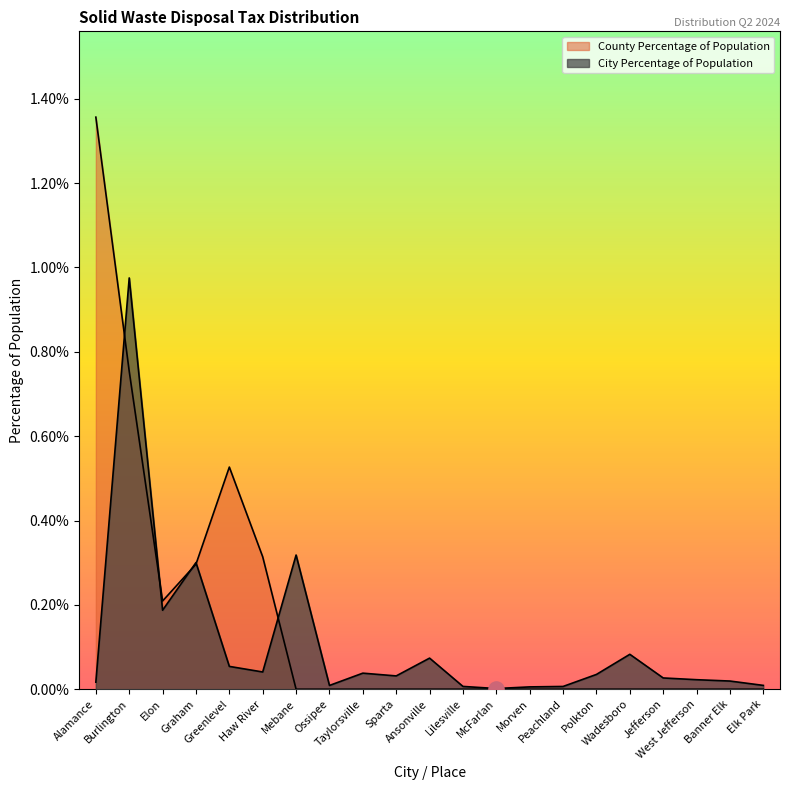

Which series has the widest spread of Y values?

County Percentage of Population